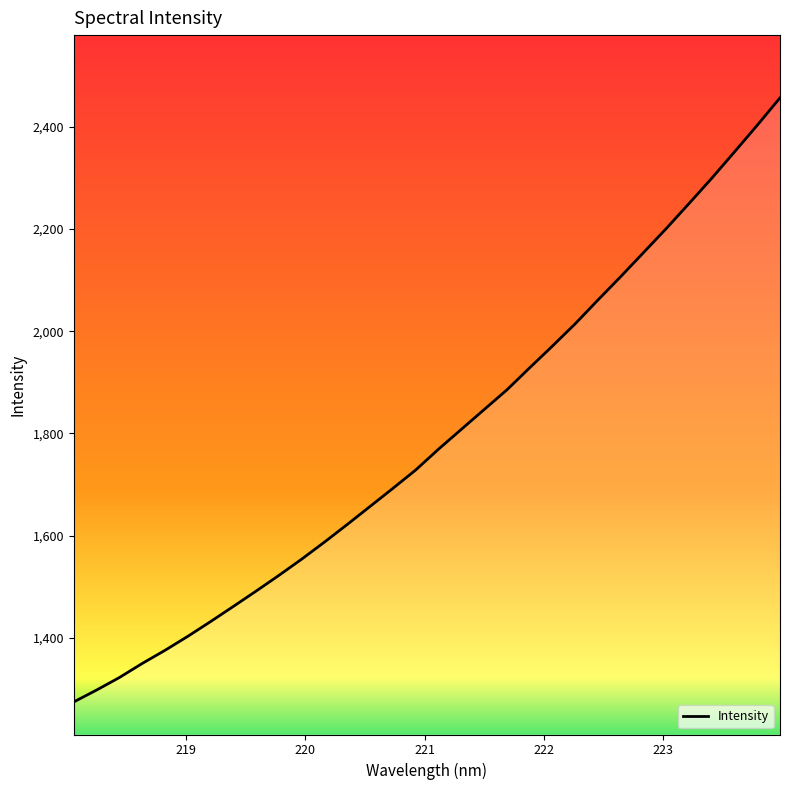

What is the sum of all values?

57279.8